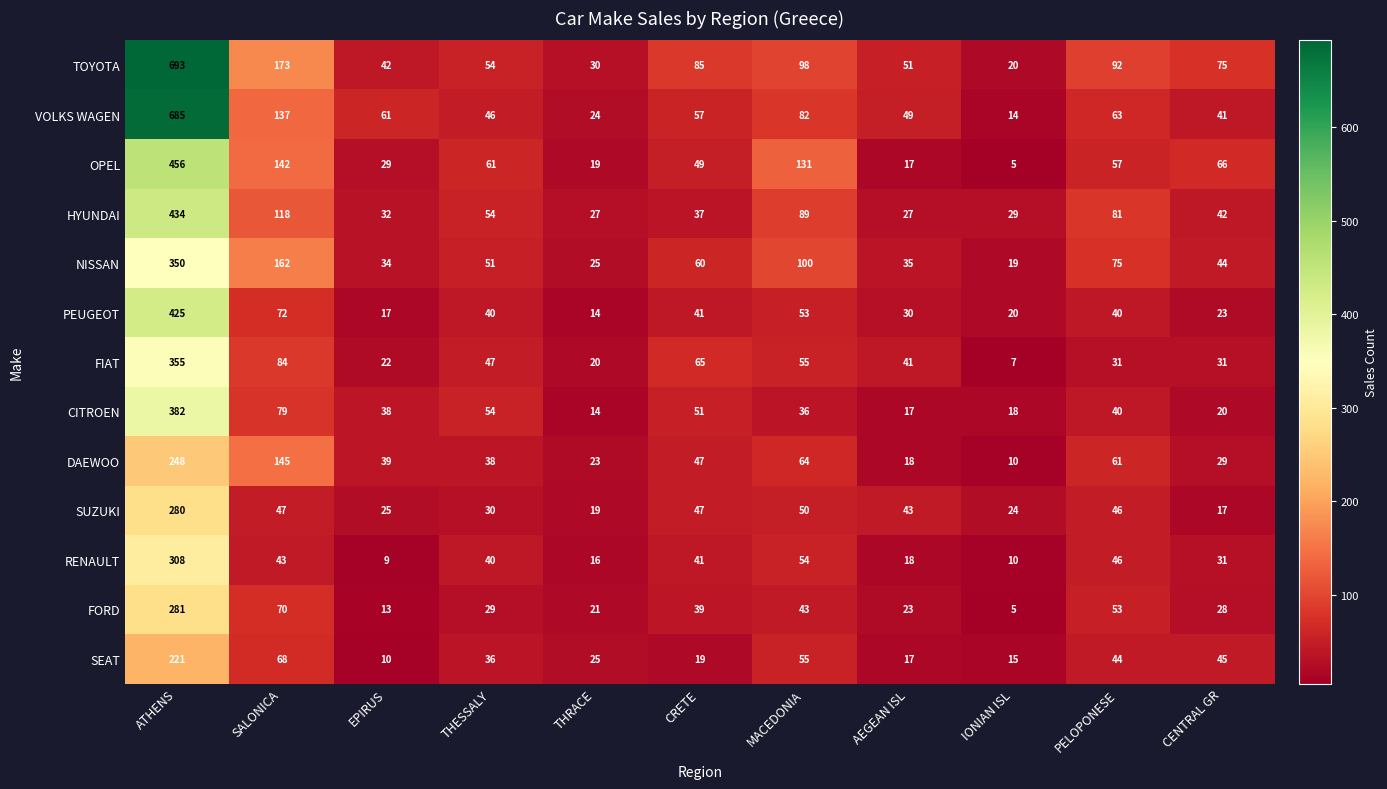

How many series are shown in this chart?

13